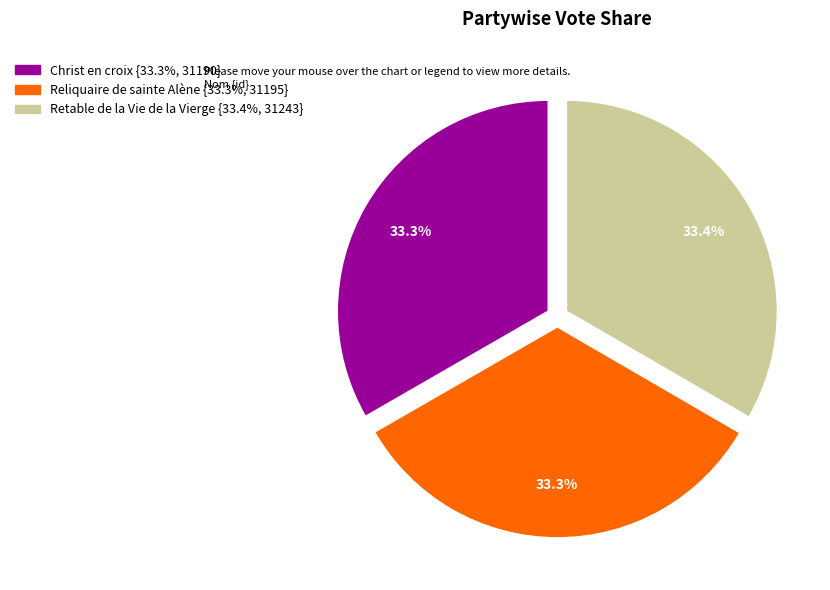

Is there any slice that represents more than half of the pie?

No